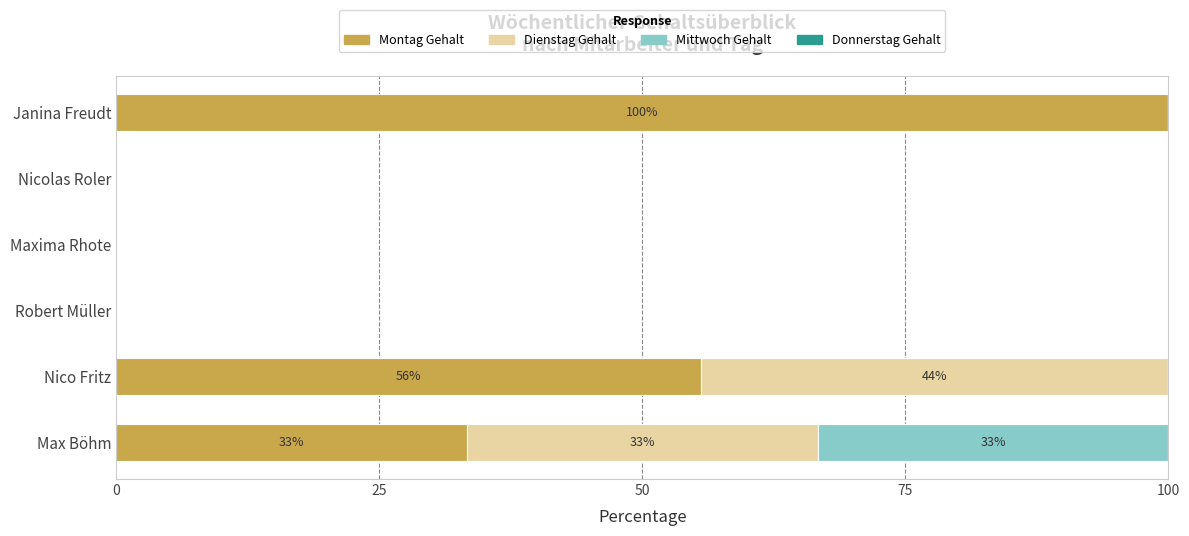

How many data points in Montag Gehalt are above 33?

3